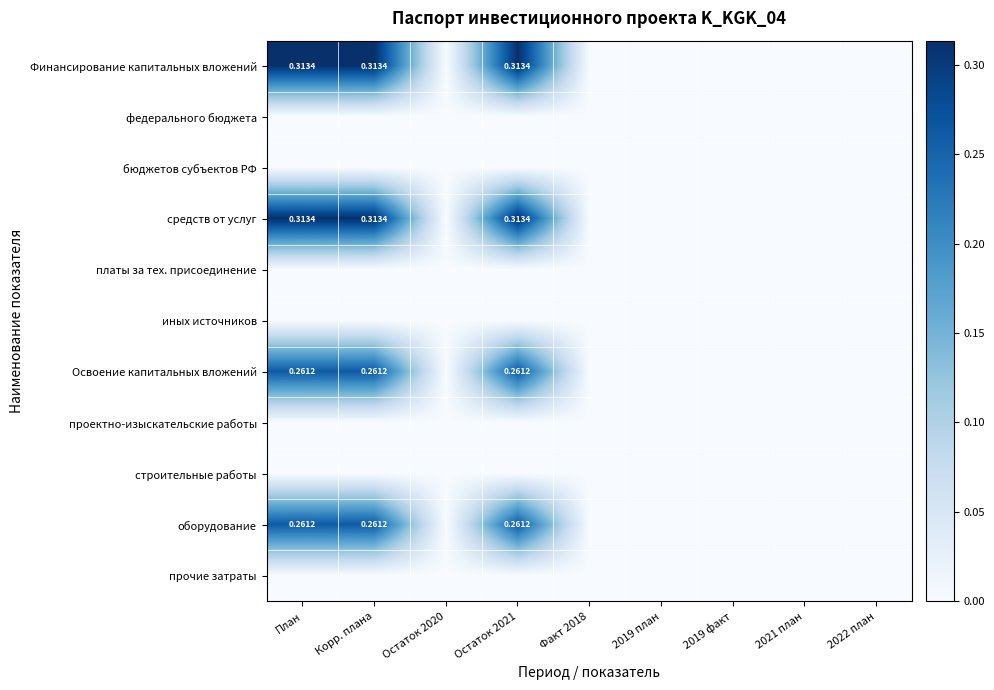

The Освоение капитальных вложений series shows 0.4 at Остаток 2021. True or false?

False